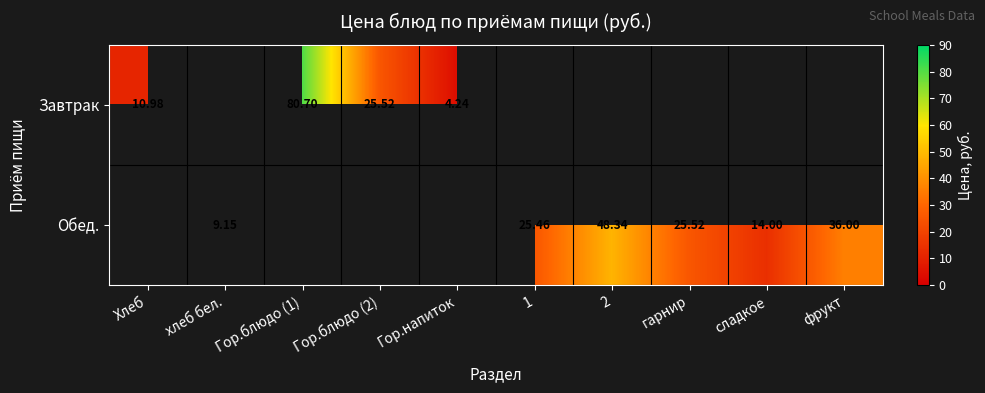

How many distinct data groups are displayed?

2